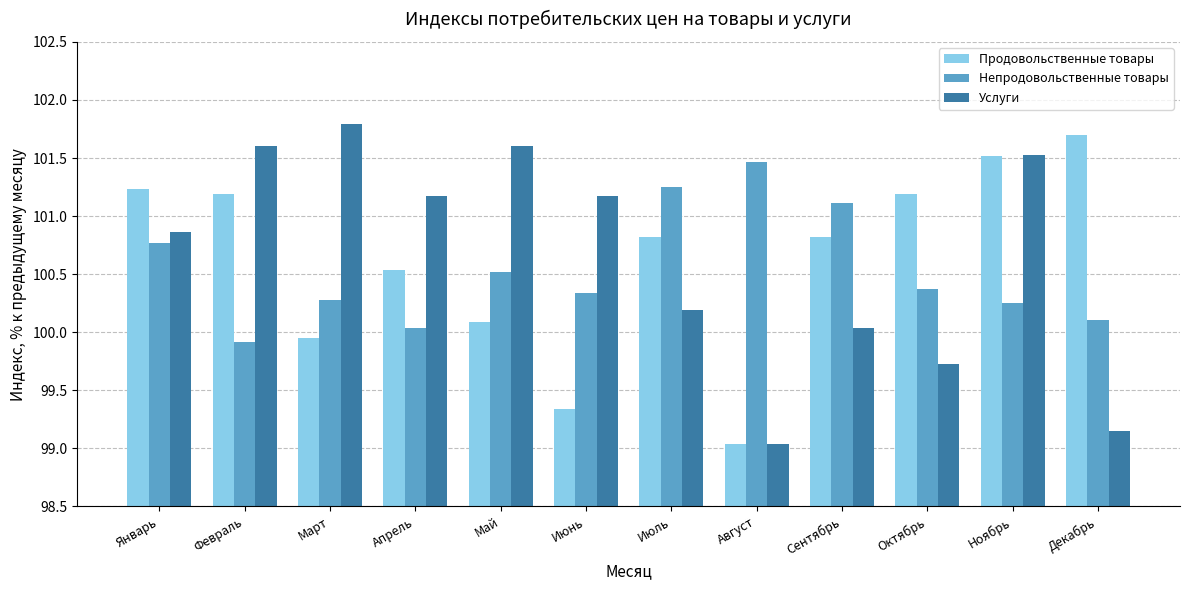

Between Май and Август, which series saw the biggest shift?

Услуги